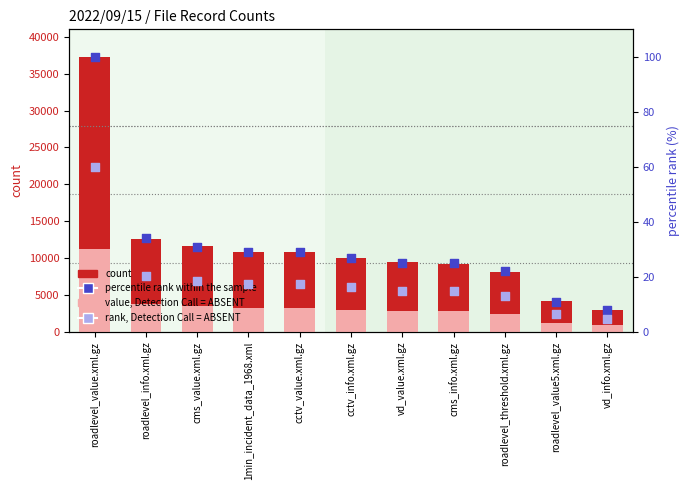

Which series contains the highest Y value?

count